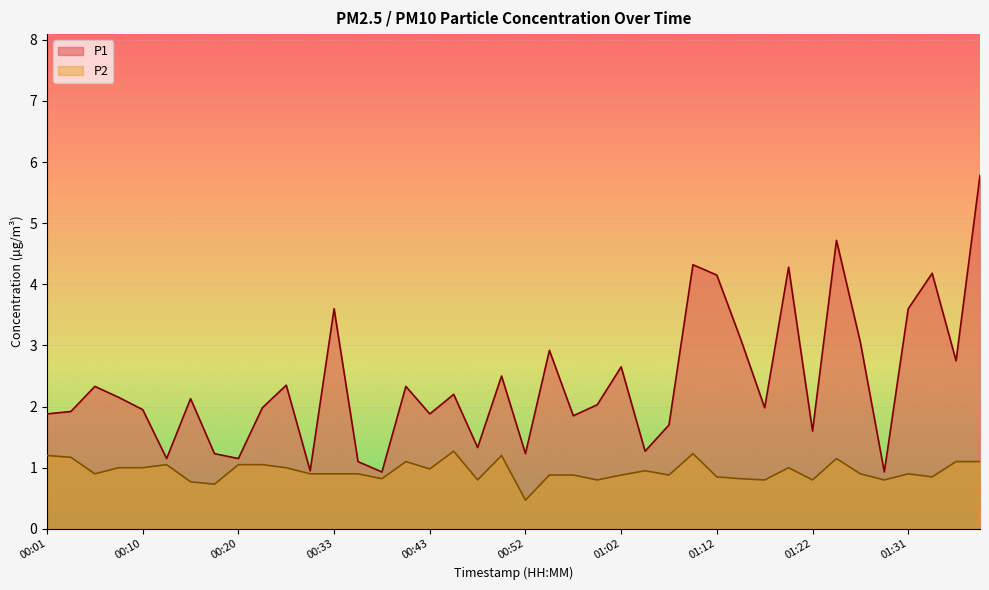

Which series has the largest total across all categories?

P1